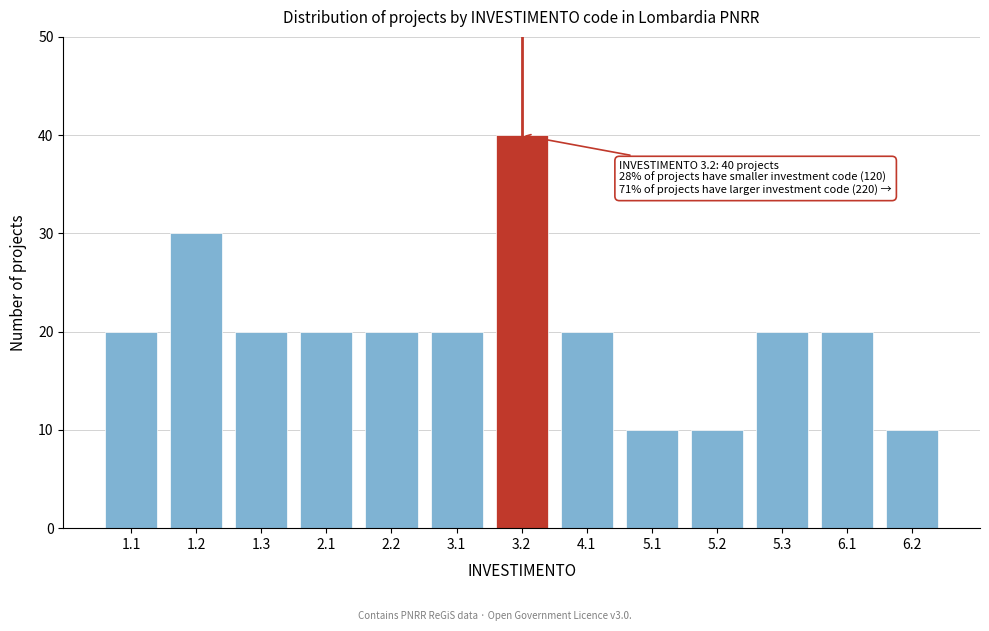

Reading left to right, transcribe all the data shown in this chart.

20	30	20	20	20	20	40	20	10	10	20	20	10